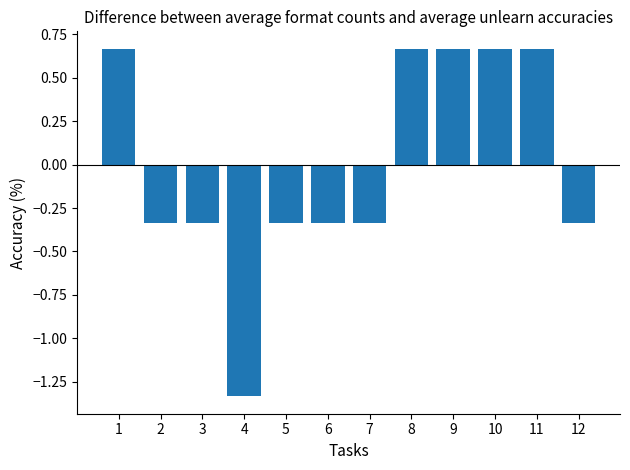

What is the difference between the values at 3 and 1?

1.0